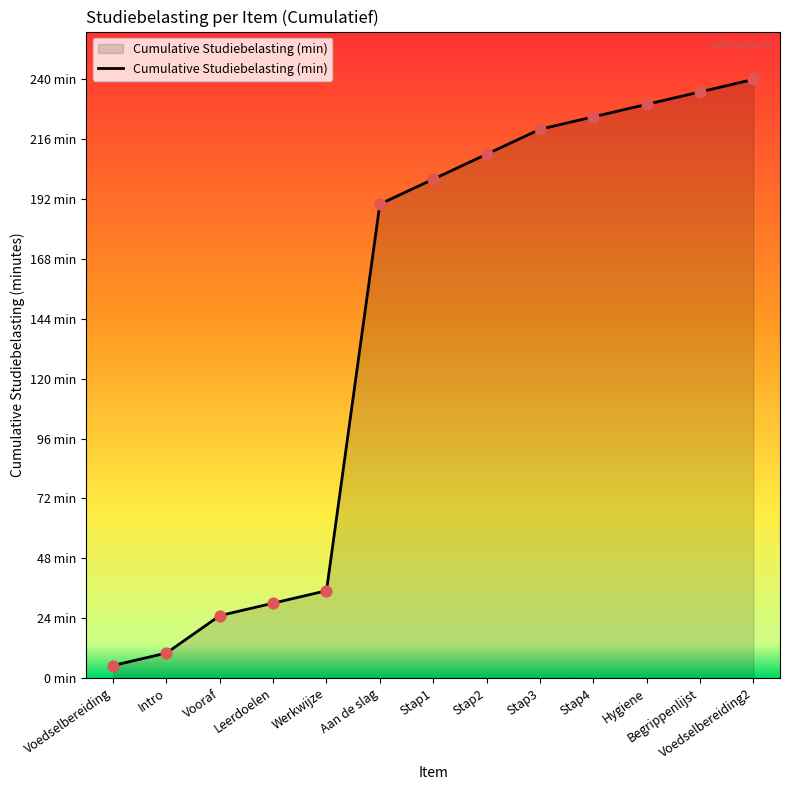

Between Stap1 and Voedselbereiding2, which is larger?

Voedselbereiding2